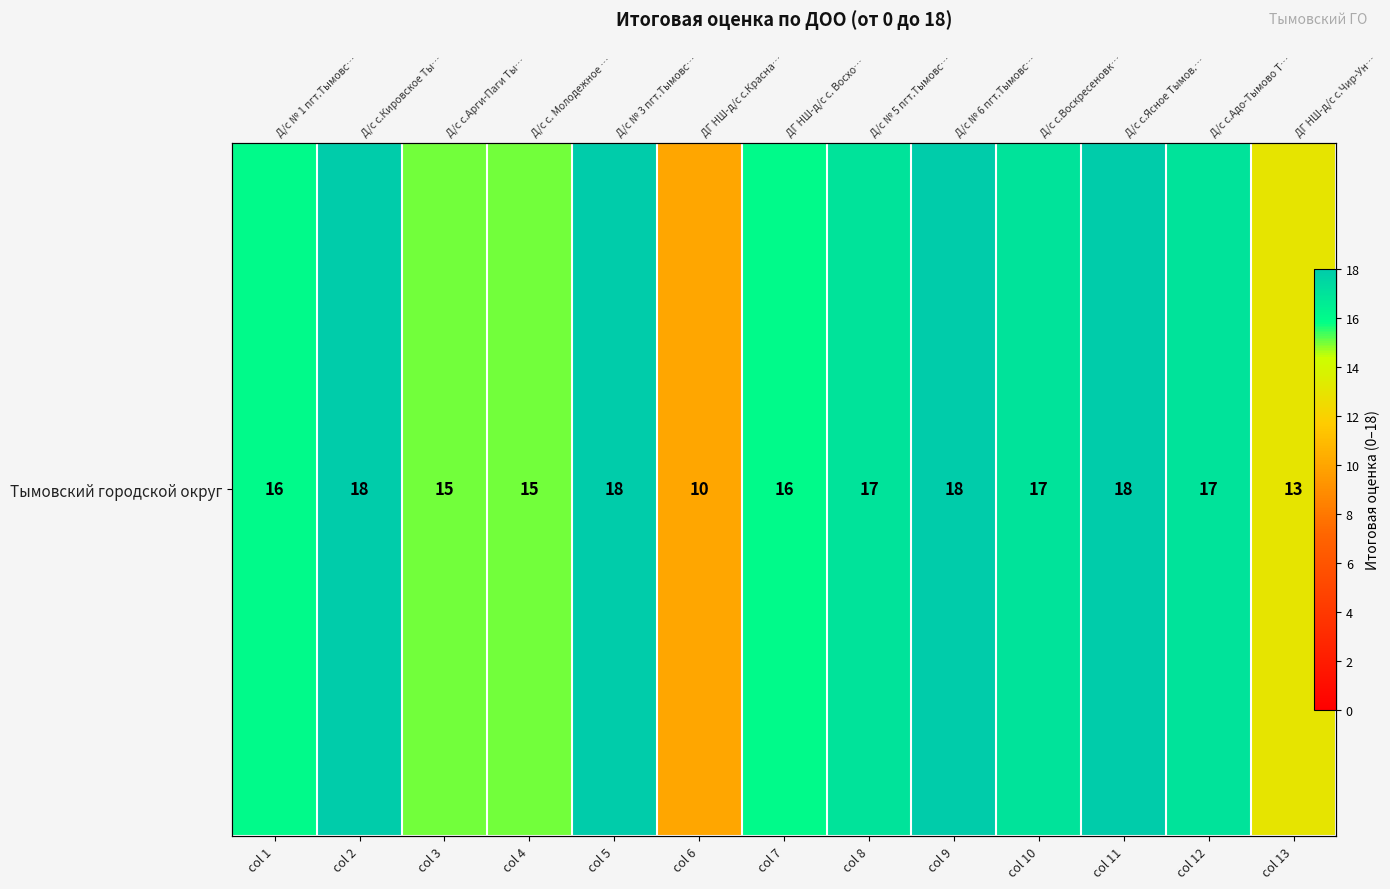

What is the ratio of the value at col 1 to the value at col 7?

1.0